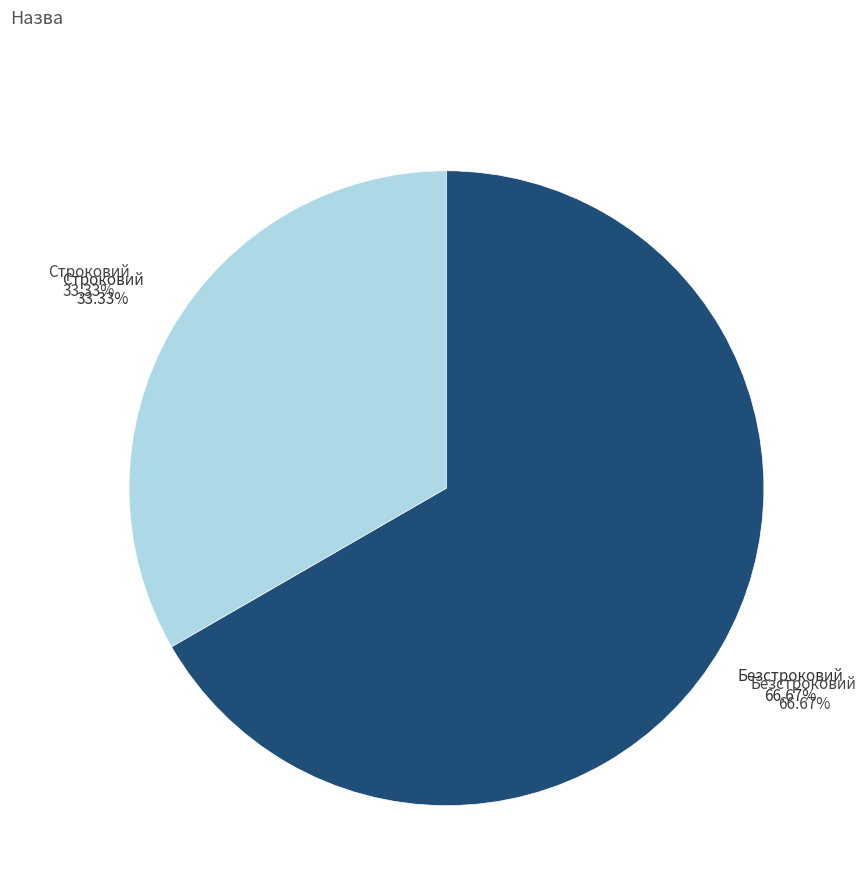

To the nearest percent, what is the difference between the Безстроковий and Строковий slice percentages?

33%